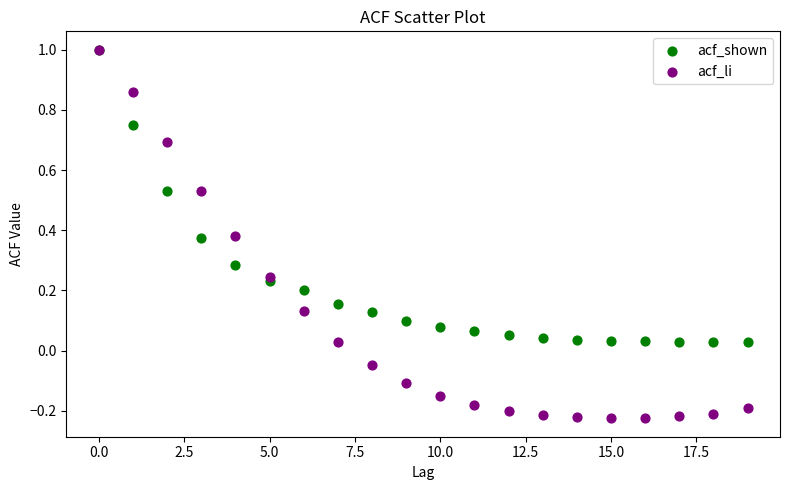

What are all the series names shown in the legend?

acf_shown, acf_li